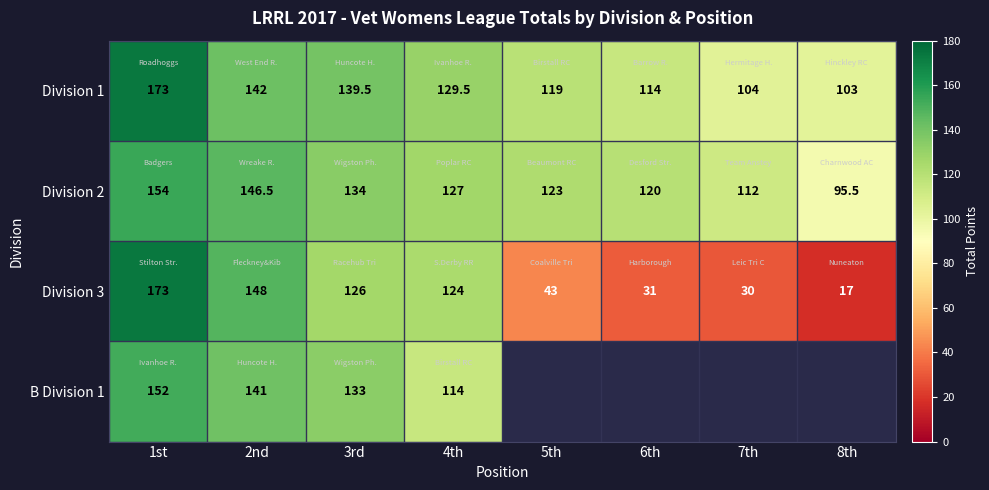

What is the sum of the Division 2 values at 8th and 4th?

222.5